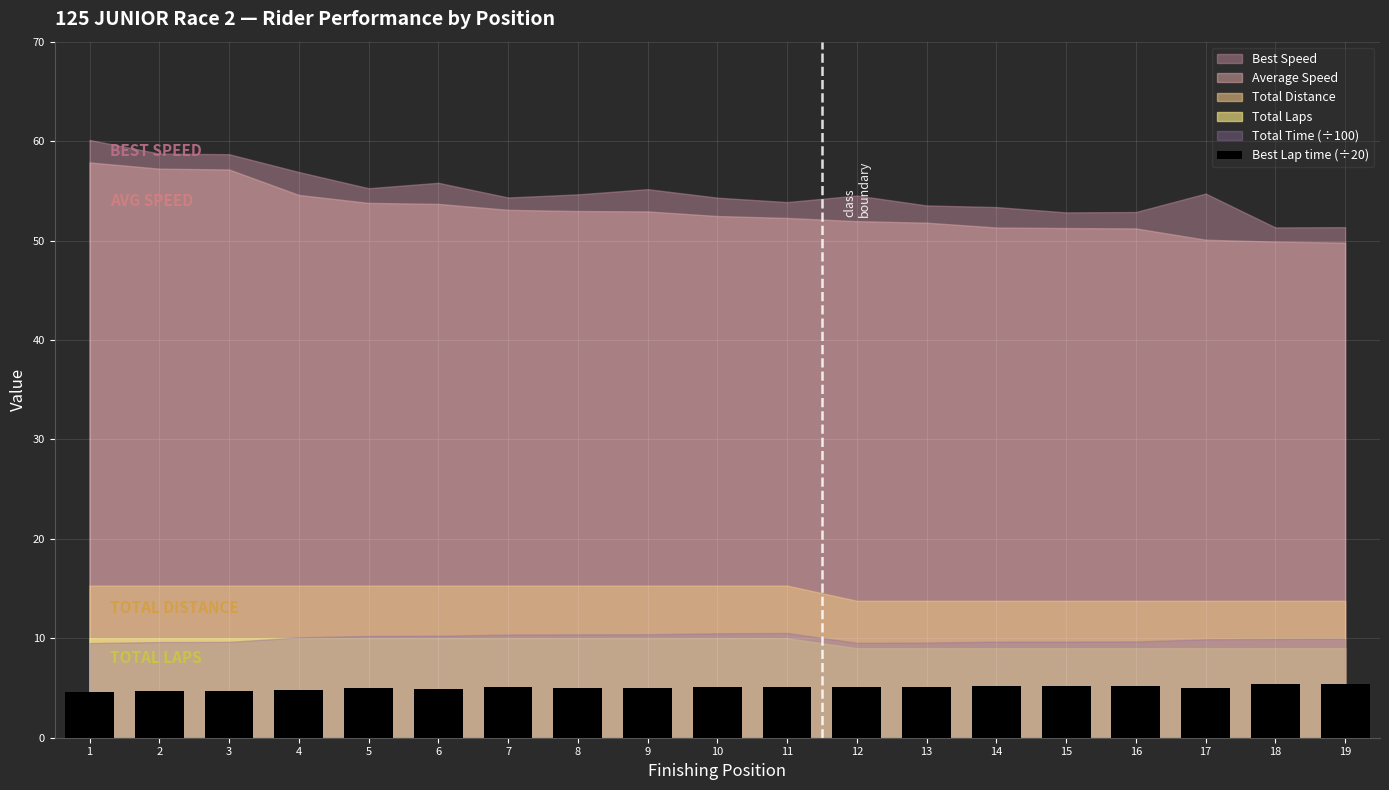

What is the change in value from 2 to 11?

+0.4